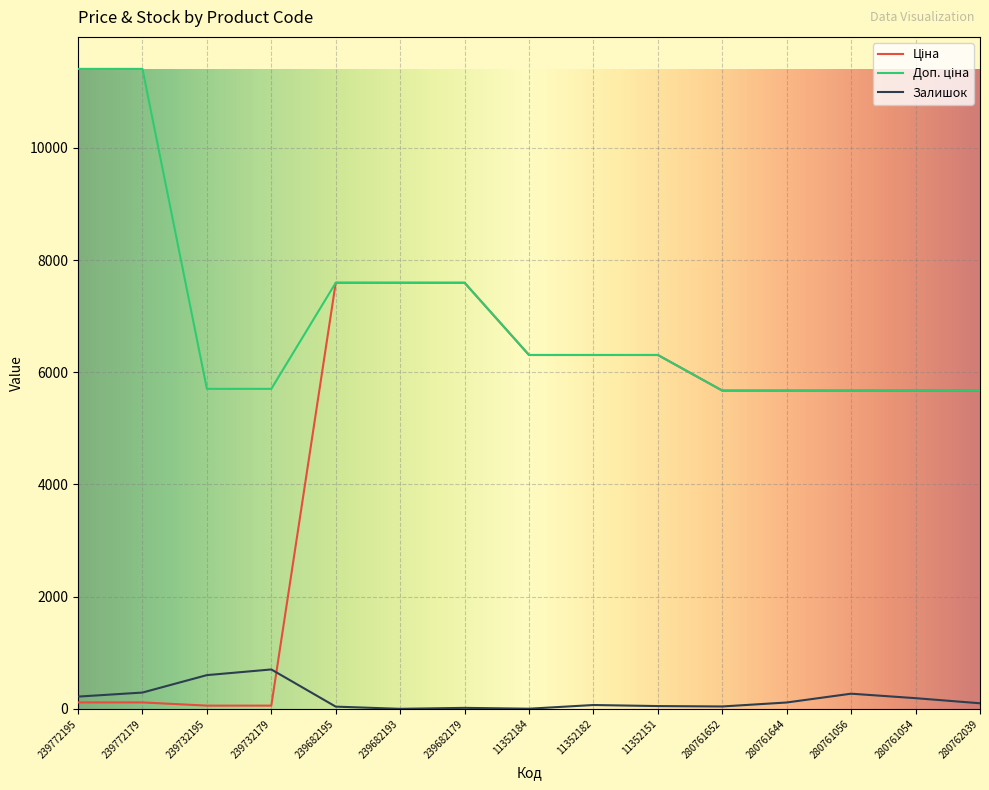

Where does the Залишок series first go above 99?

239772195